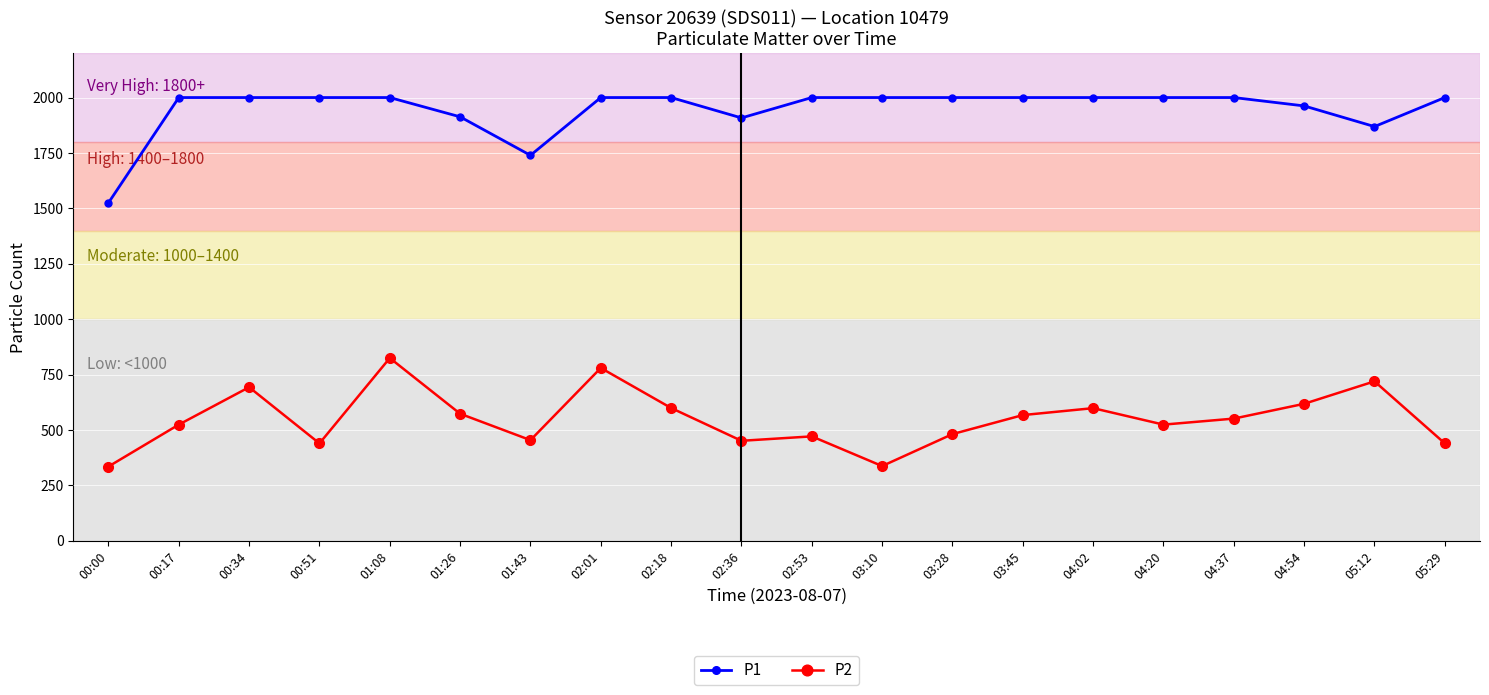

Is it true that P2 equals 179.4 at 03:10?

False